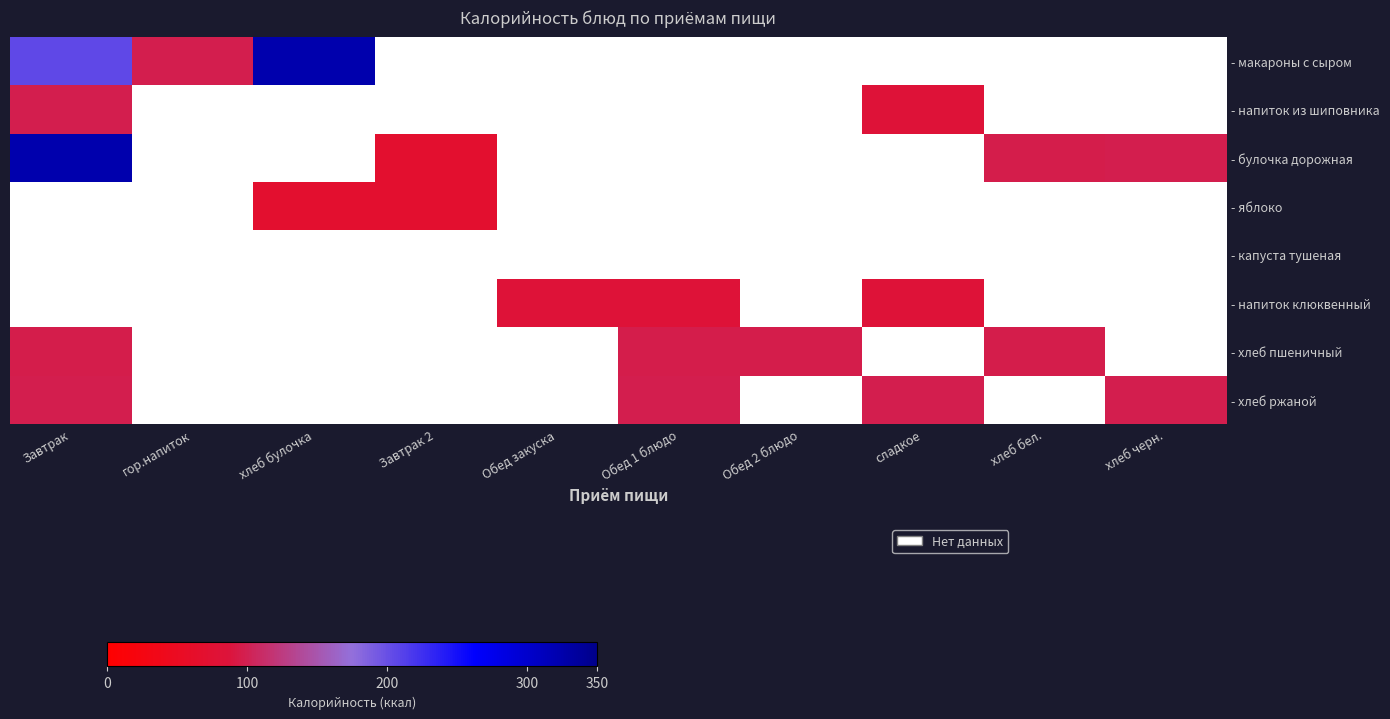

Between гор.напиток and хлеб бел., which is larger?

хлеб бел.